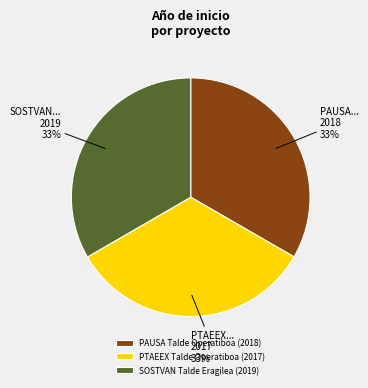

Approximately how many times larger is the value at PTAEEX Talde Operatiboa (2017) compared to PAUSA Talde Operatiboa (2018)?

1.0